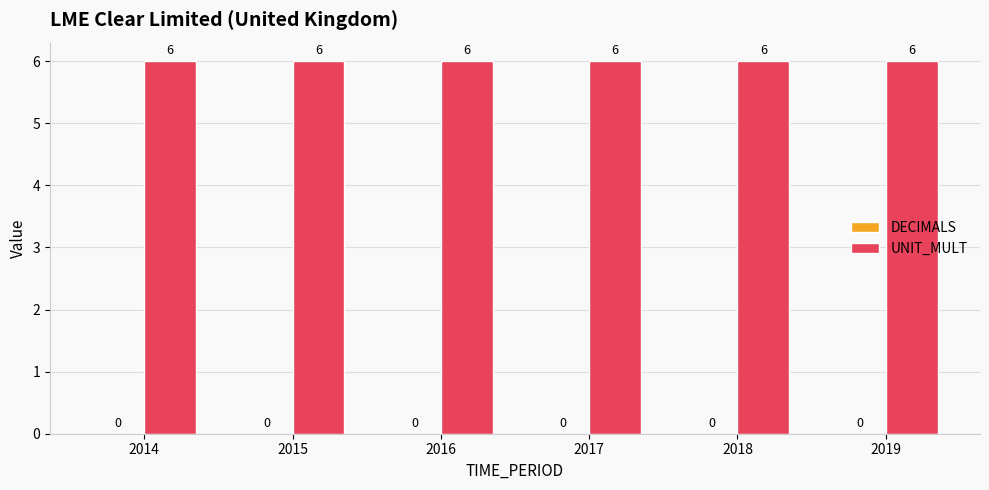

Which series has the widest spread of values?

DECIMALS